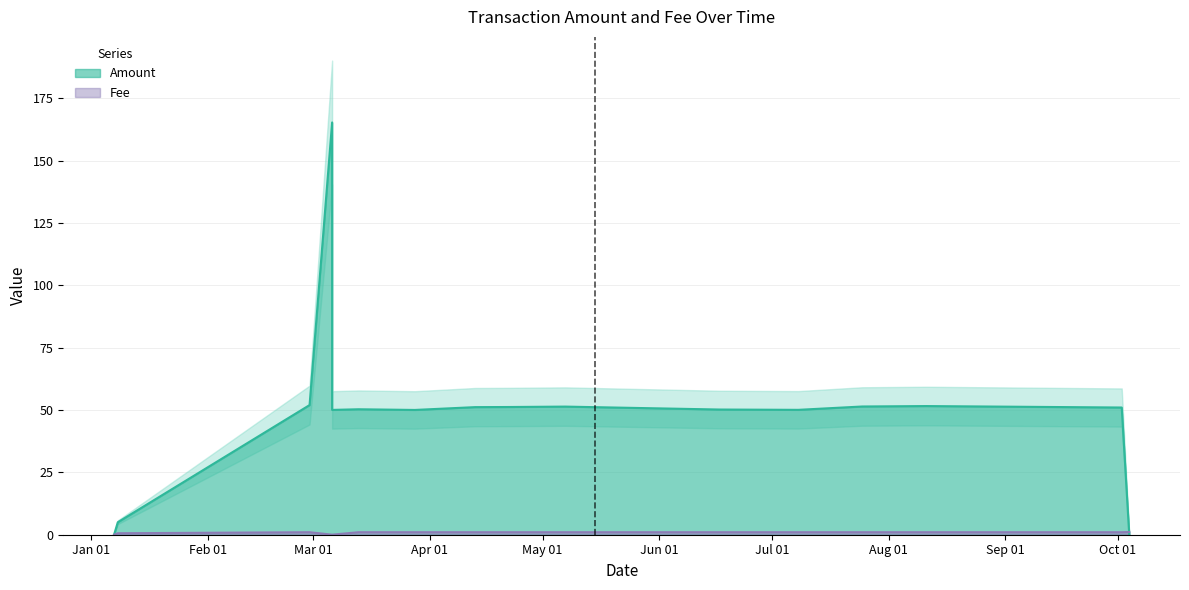

What is the label of the 16th point from the right?

2019-01-07